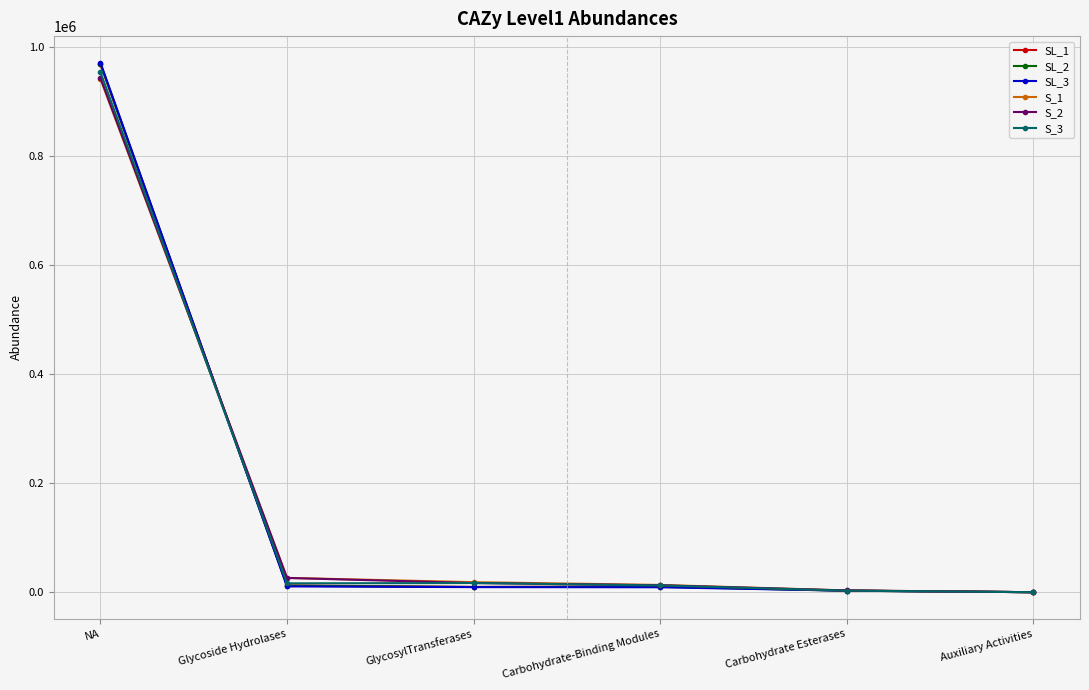

How many data points in SL_3 are less than 9366?

3